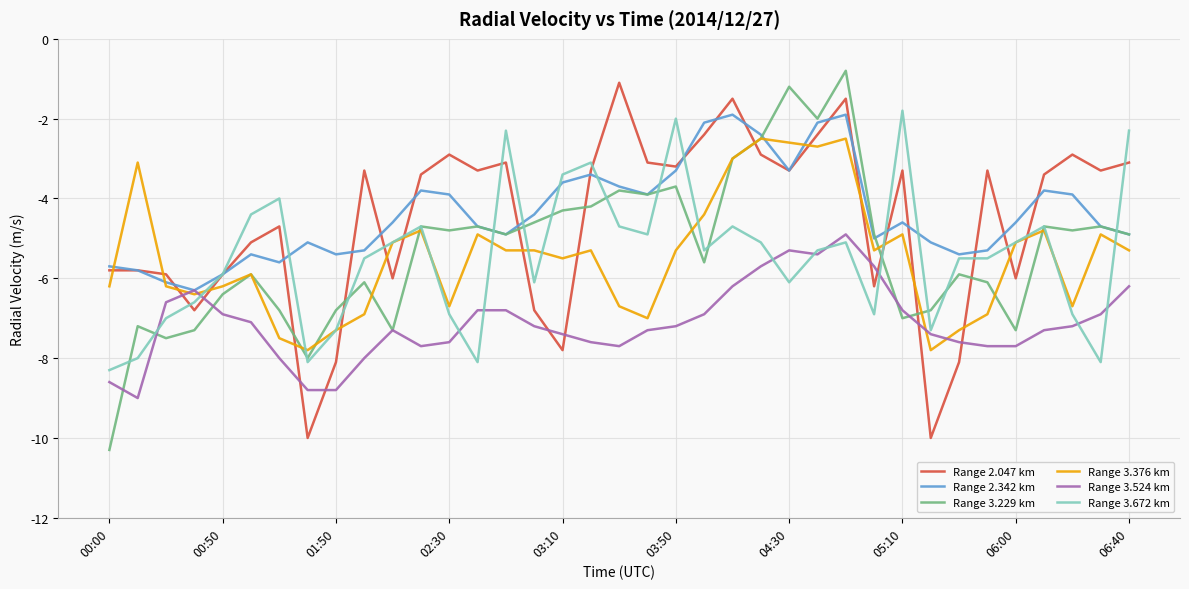

What is the smallest value displayed?

-10.3